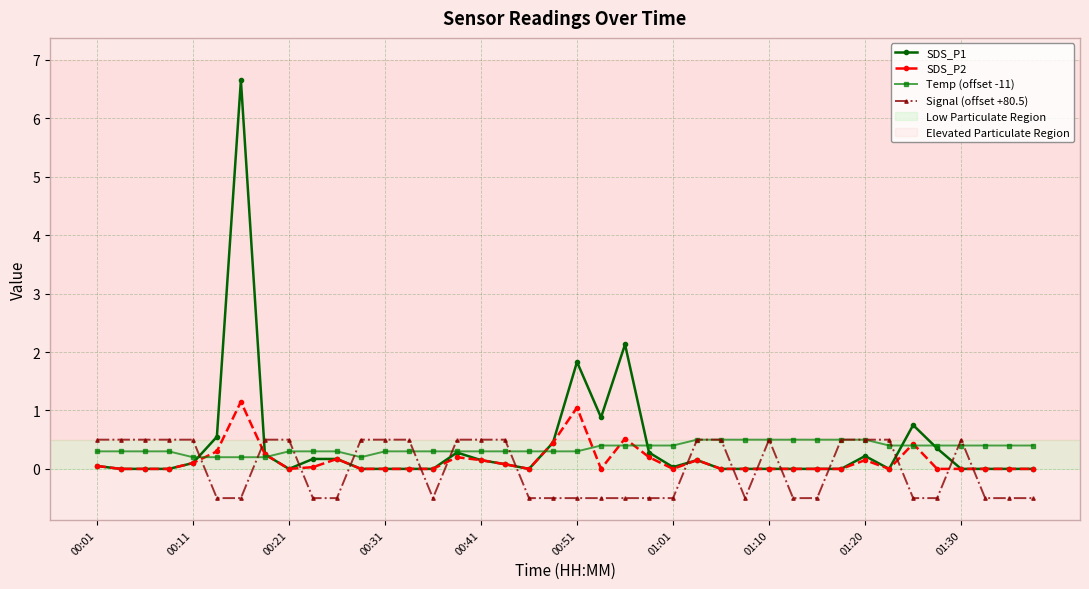

What is the lowest value of the Signal (offset +80.5) series?

-0.5